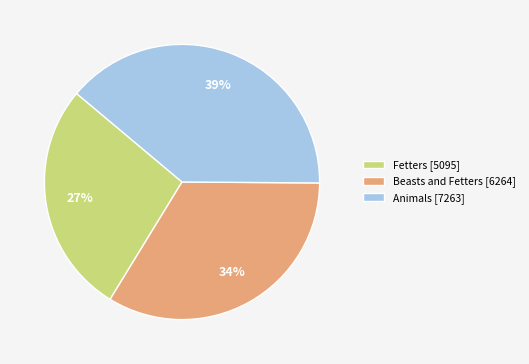

To the nearest percent, what percentage of the pie is Beasts and Fetters?

34%